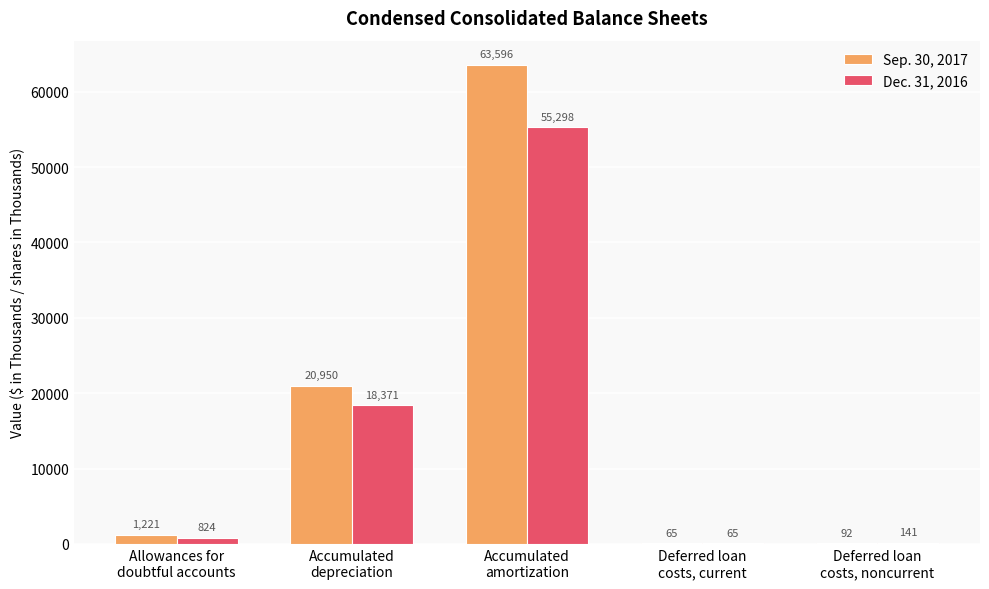

Which series has the largest total across all categories?

Sep. 30, 2017